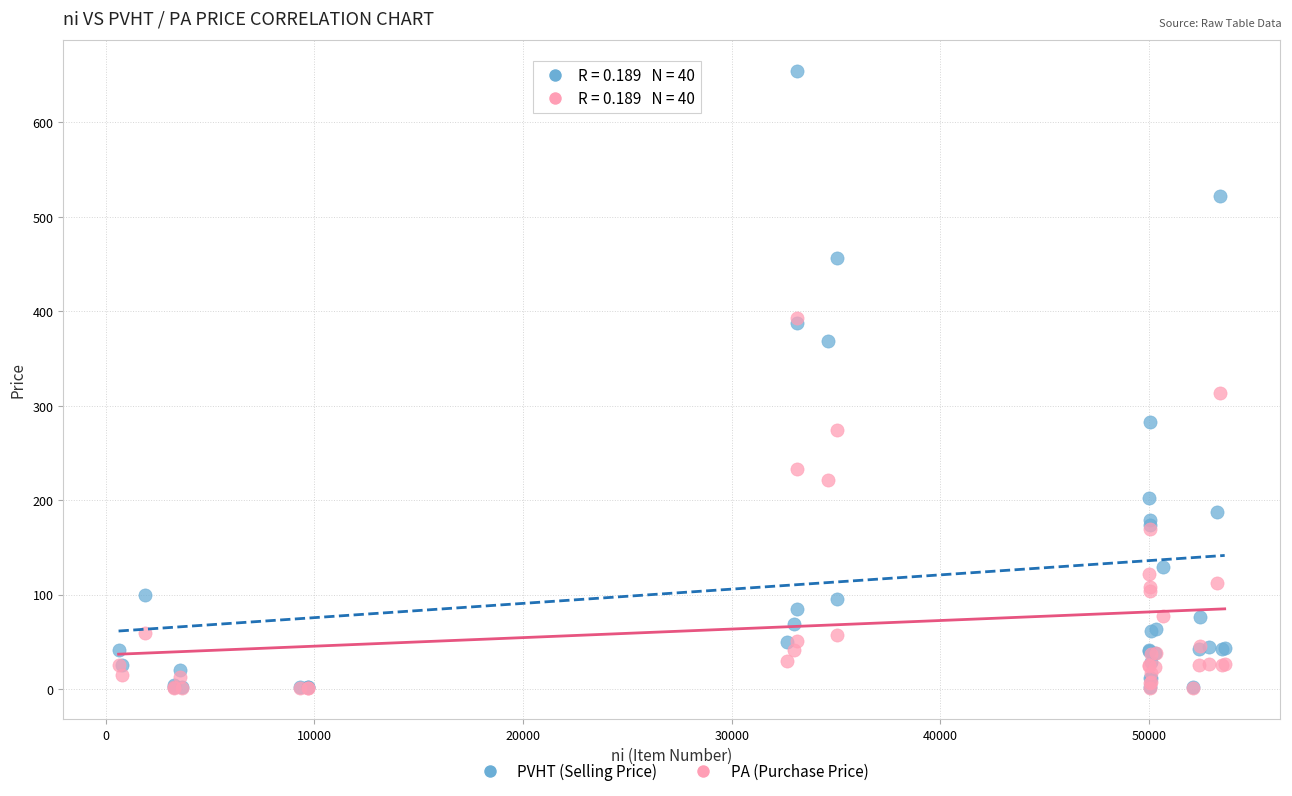

Across all series, what Y value is closest to 327?

313.4